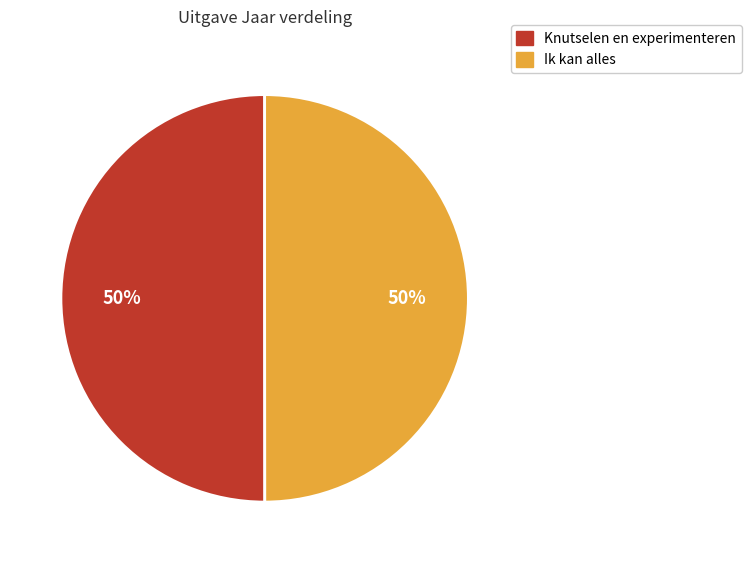

What percentage is the Ik kan alles slice, to the nearest percent?

50%